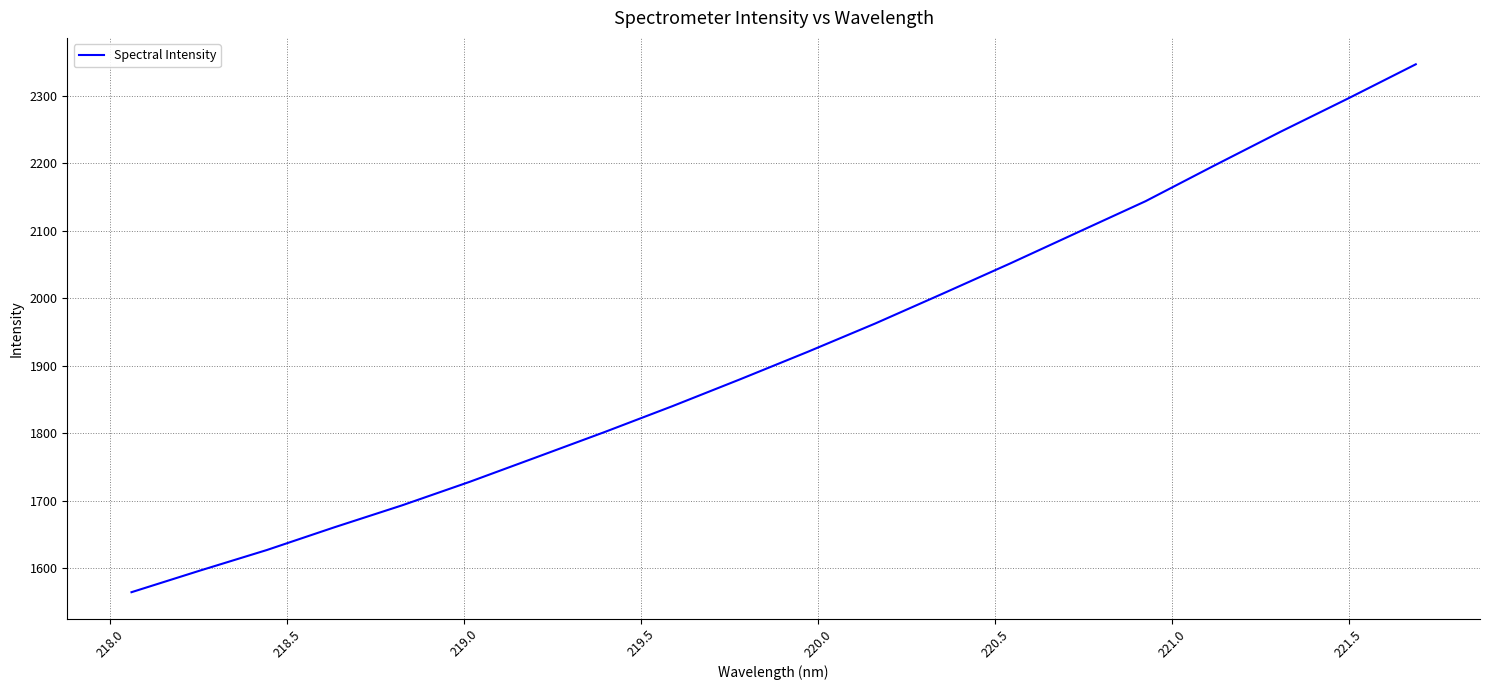

What is the minimum value shown in the chart?

1564.1